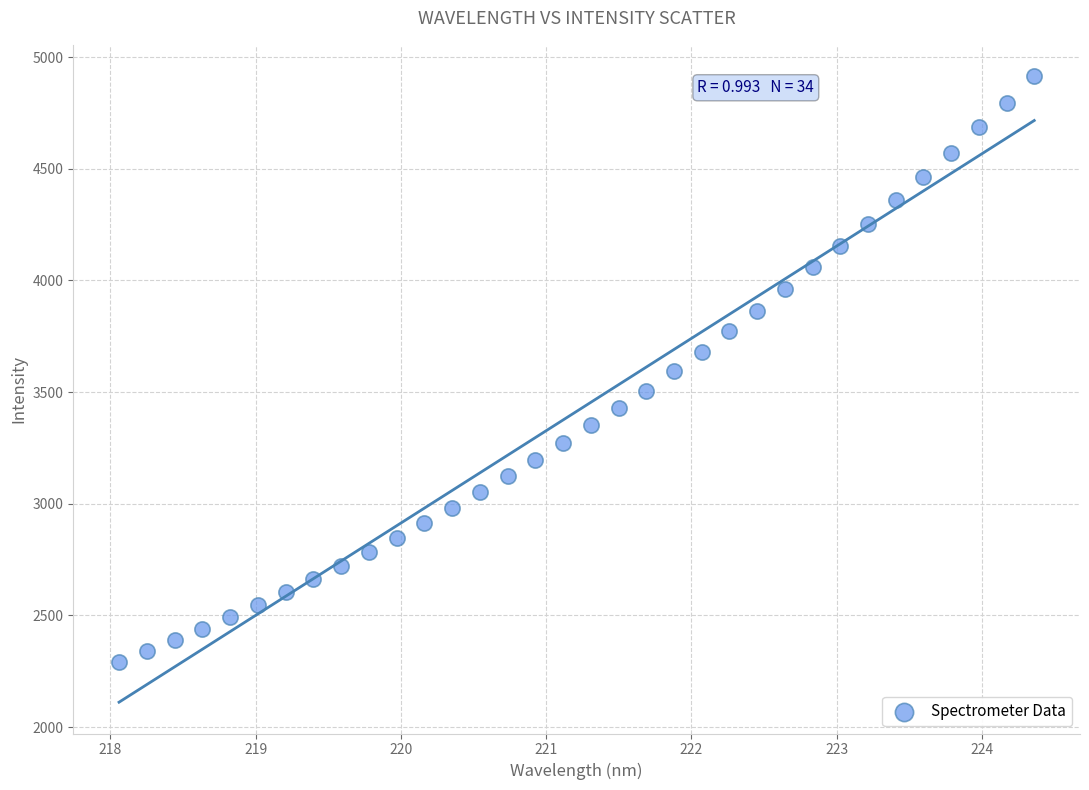

What is the range of X values (max minus min)?

6.3